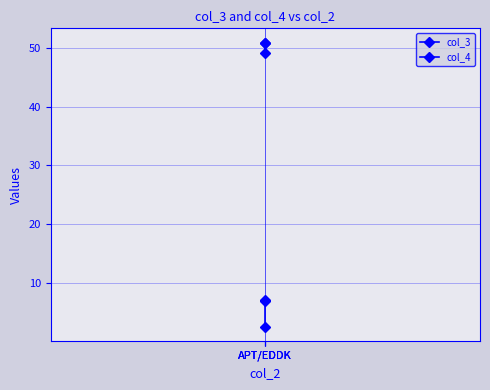

How many distinct data groups are displayed?

2